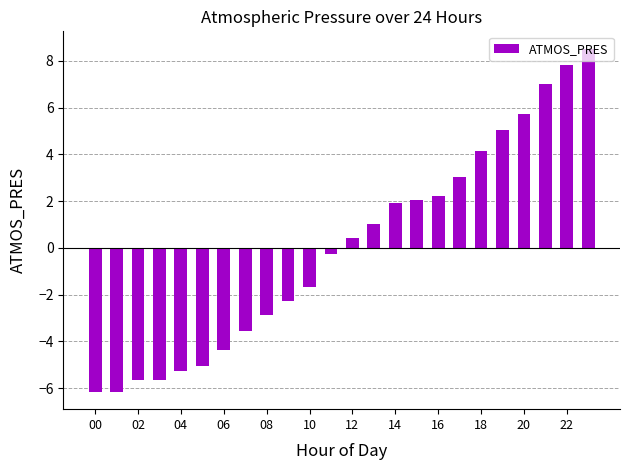

What is the greatest value displayed?

8.5